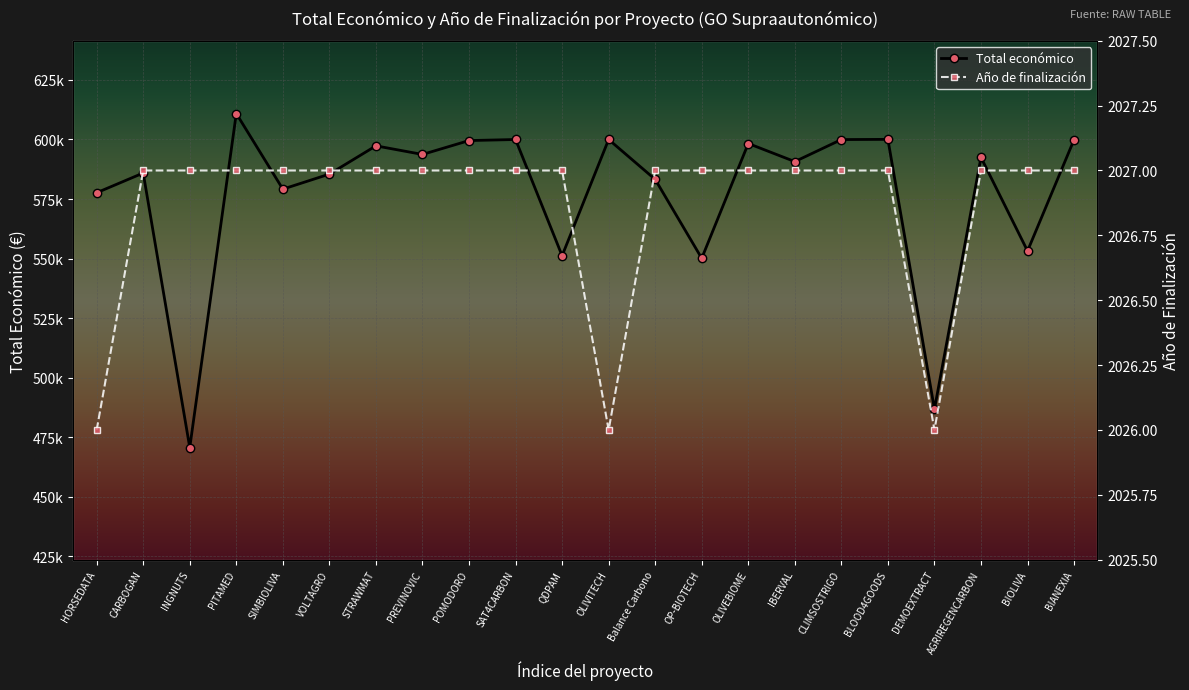

Is the value of Total económico at BLOOD4GOODS greater than the value of Año de finalización at SIMBIOLIVA?

Yes